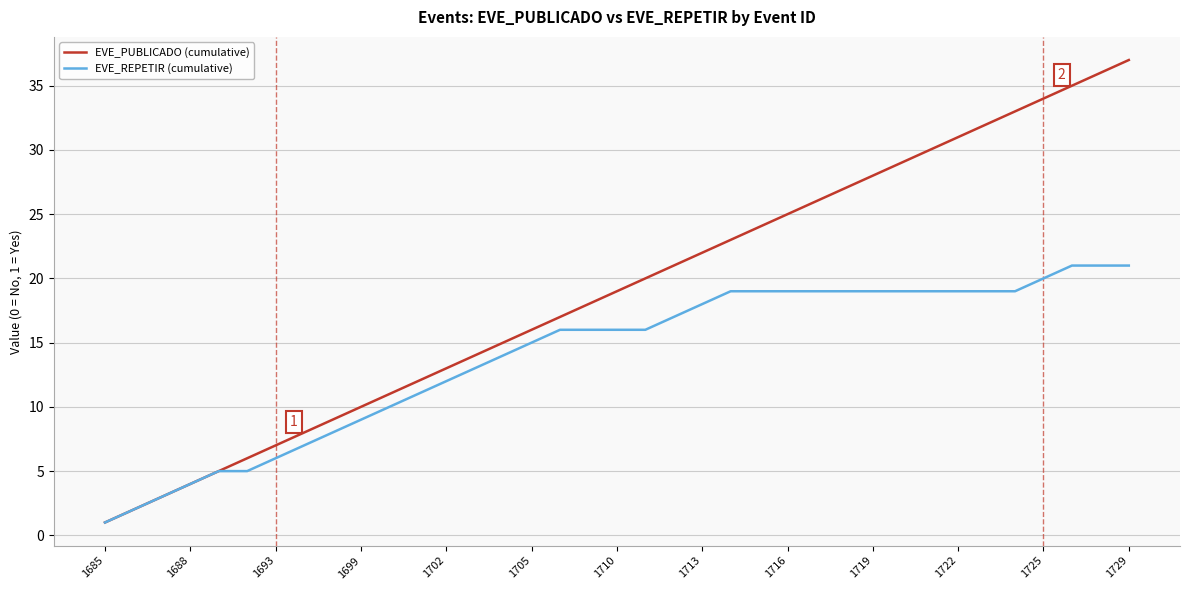

Which series has the largest total across all categories?

EVE_PUBLICADO (cumulative)